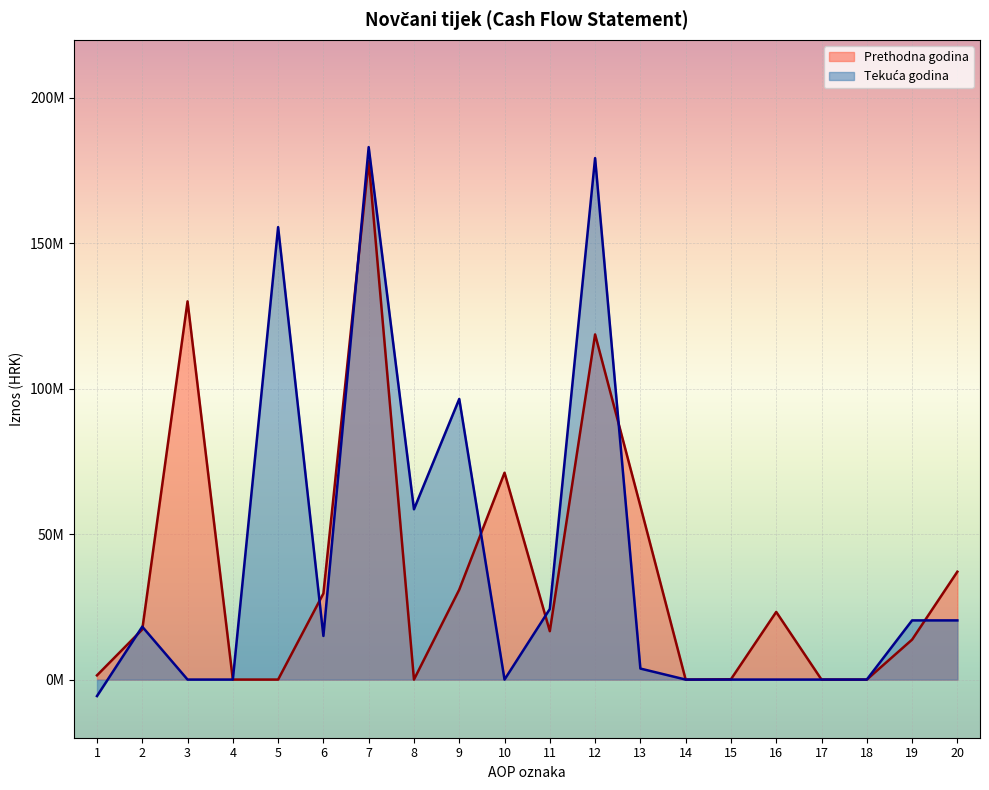

Rank the categories by Prethodna godina value from lowest to highest.

4, 5, 8, 14, 17, 18, 15, 1, 19, 11, 2, 16, 6, 9, 20, 13, 10, 12, 3, 7